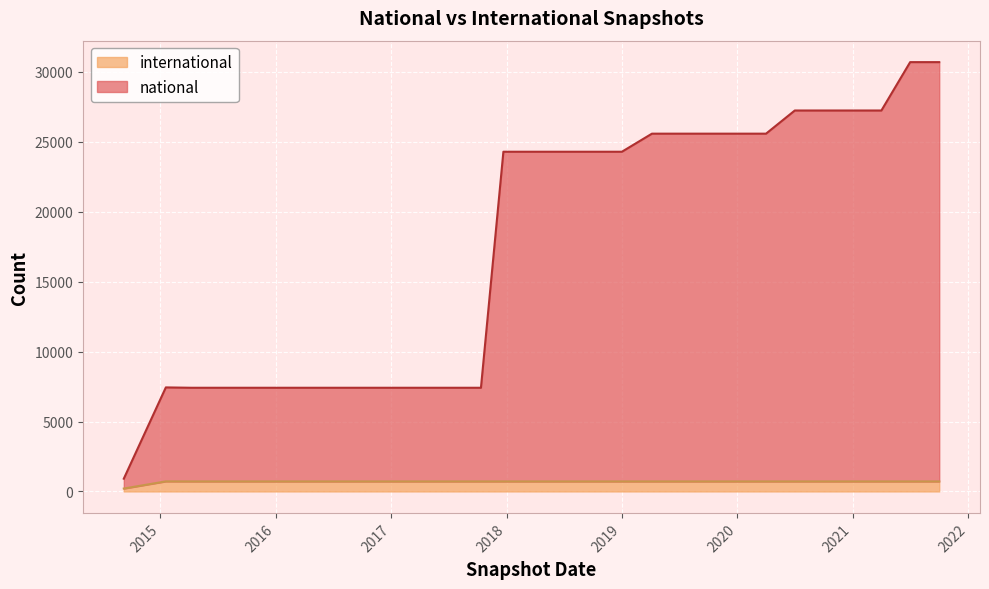

Which series changed the most between 2014-09-08 and 2017-10-12?

national